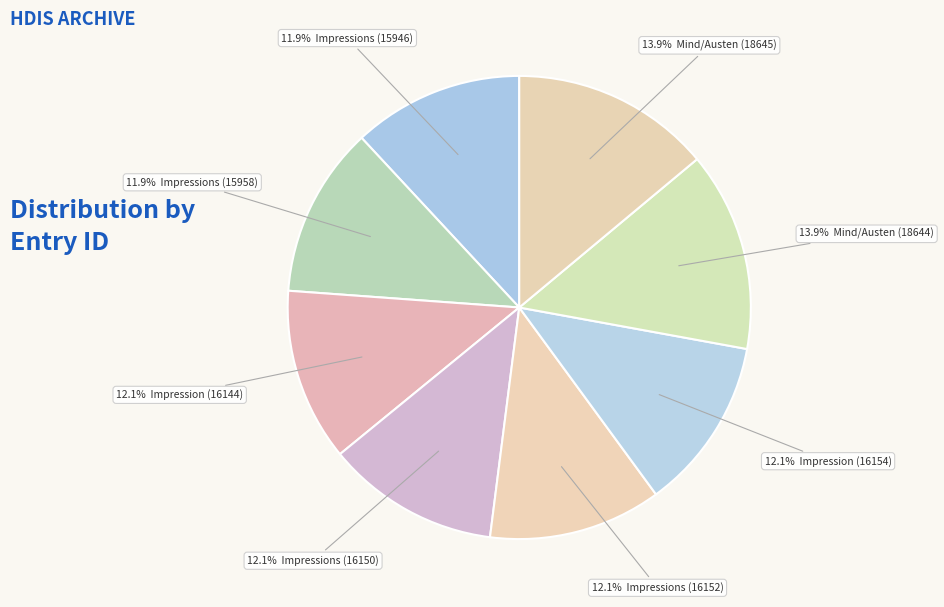

Rank the categories by value from lowest to highest.

Impressions (15946), Impressions (15958), Impression (16144), Impressions (16150), Impressions (16152), Impression (16154), Mind/Austen (18644), Mind/Austen (18645)